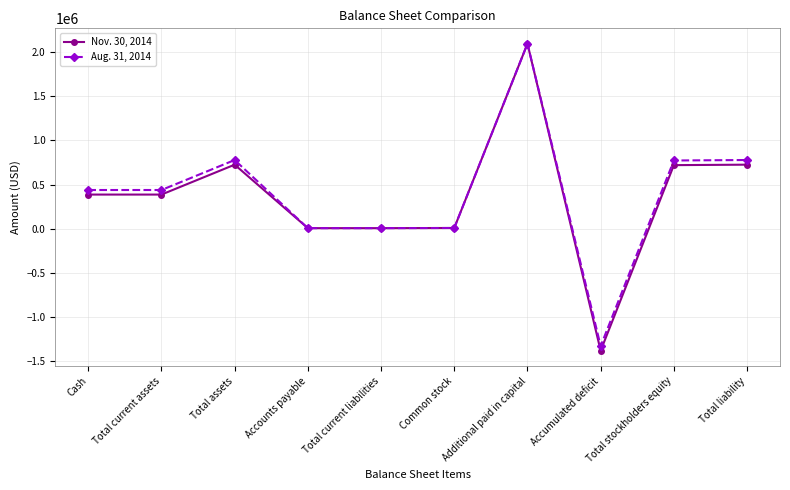

What is the label of the 10th point from the right?

Cash